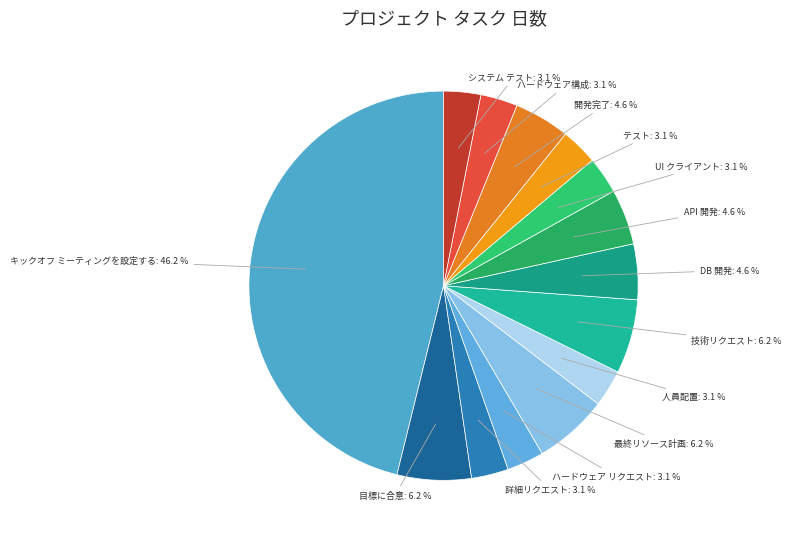

Does 人員配置 represent more than half of the total?

No